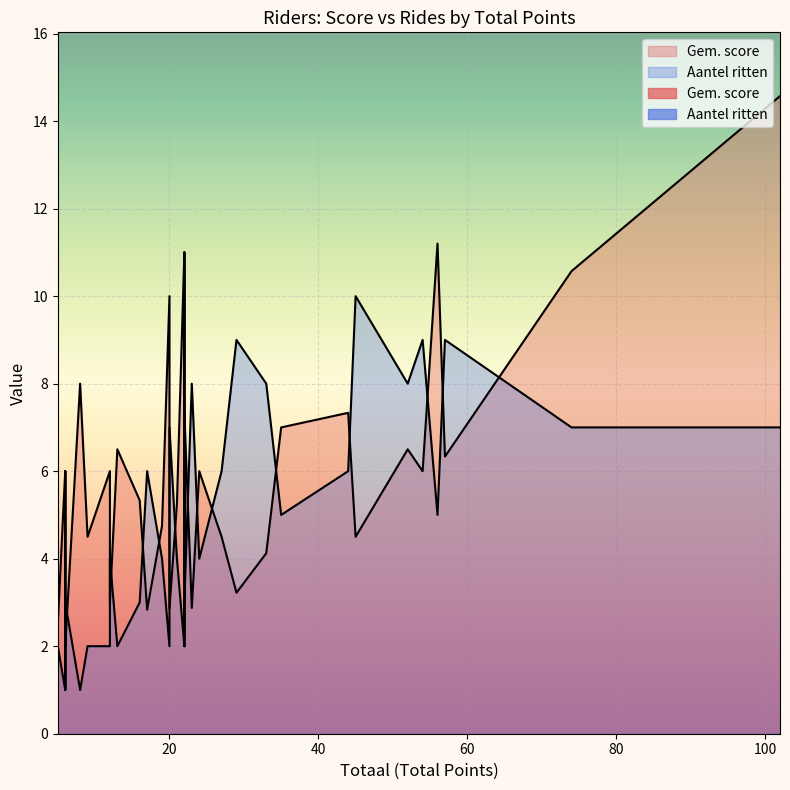

Which series has the largest range (max minus min)?

Gem. score